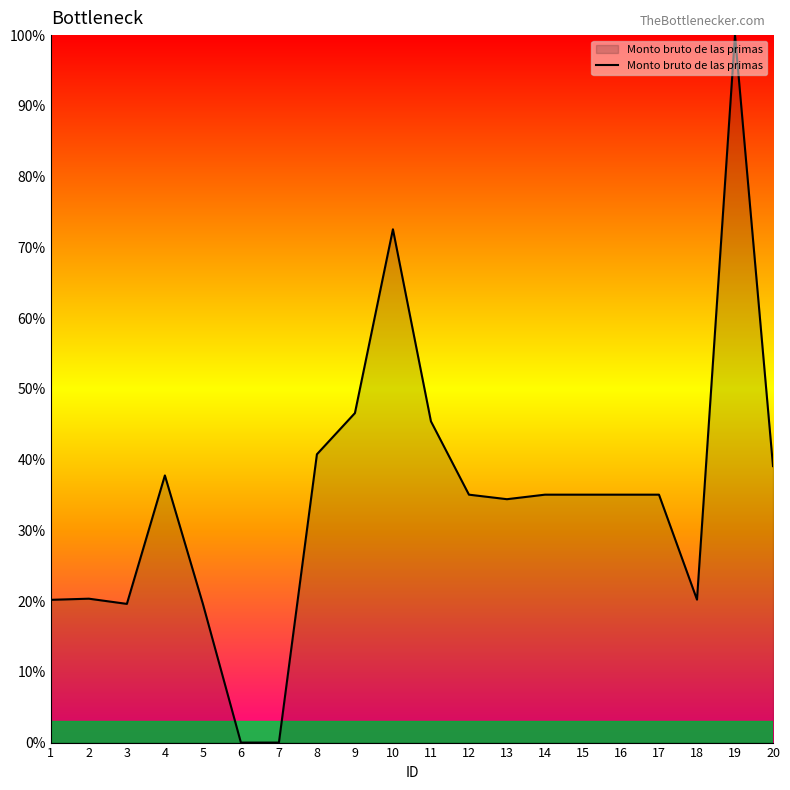

At which category does the chart reach its peak across all series?

19